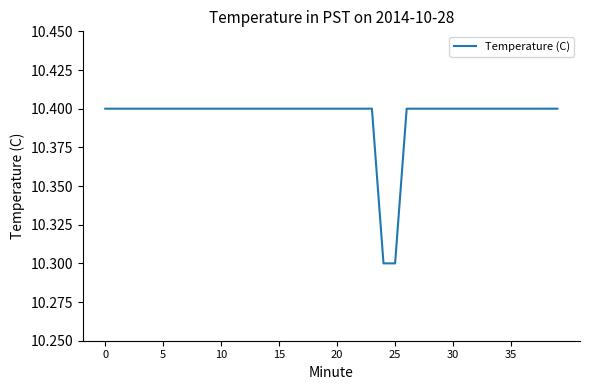

What is the greatest value displayed?

10.4